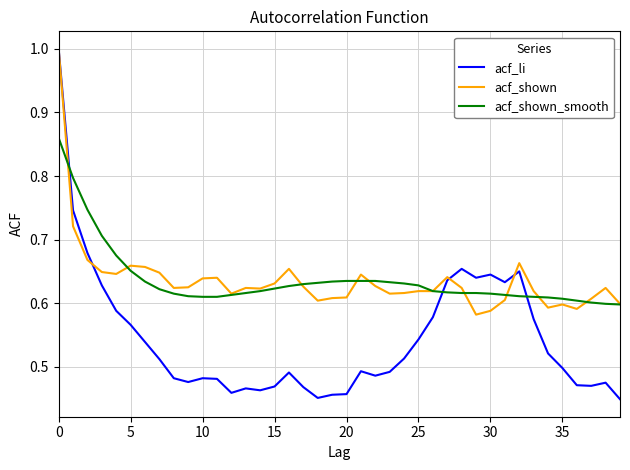

How many lines are shown in the chart?

3